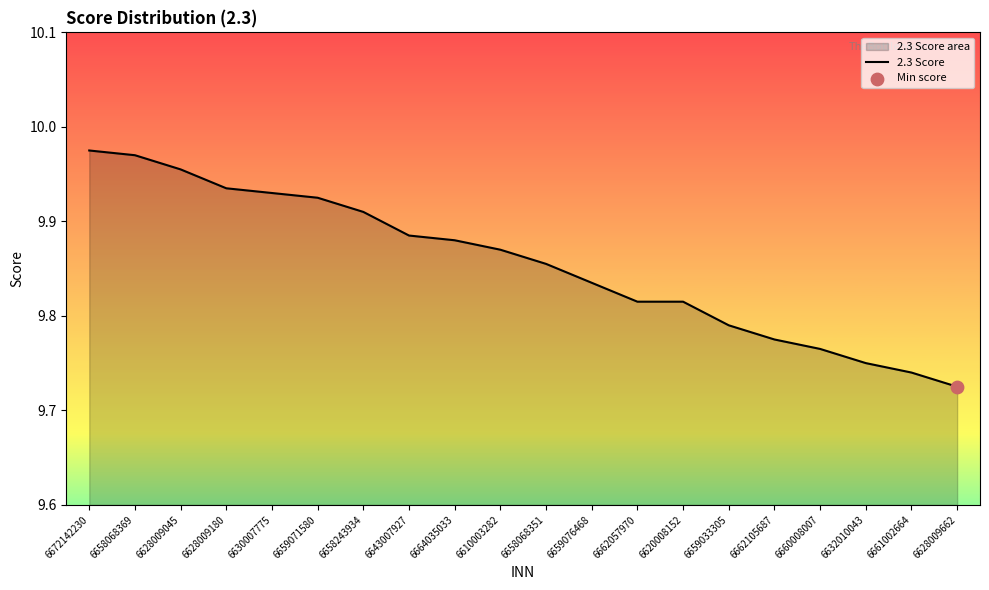

Which has a higher value, 6662105687 or 6628009180?

6628009180